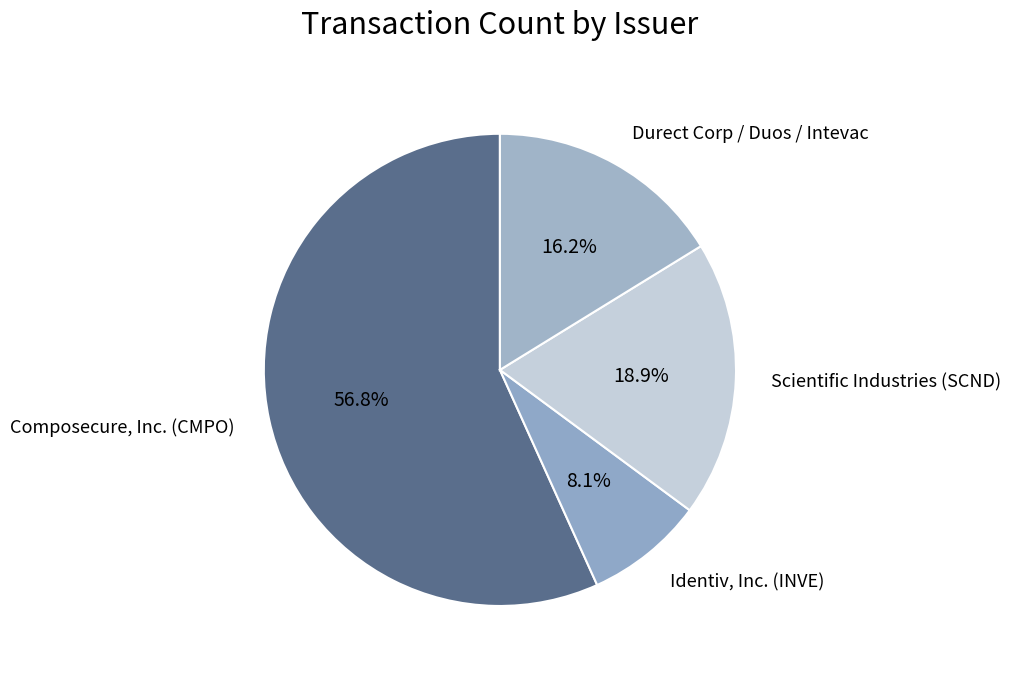

How many slices are in this pie chart?

4